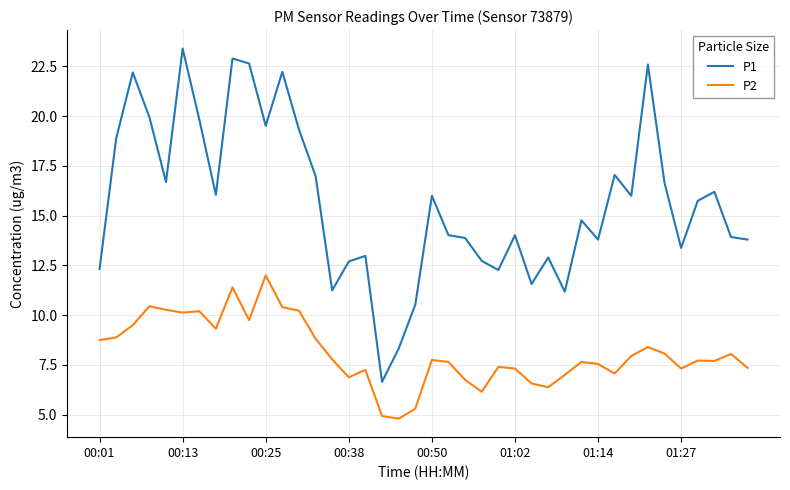

Which series has the widest spread of values?

P1